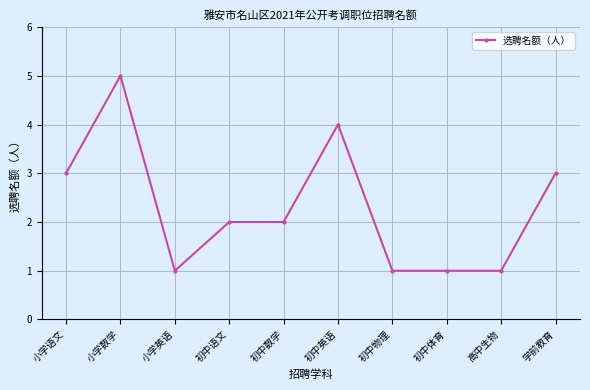

What is the label of the 2nd point from the right?

高中生物